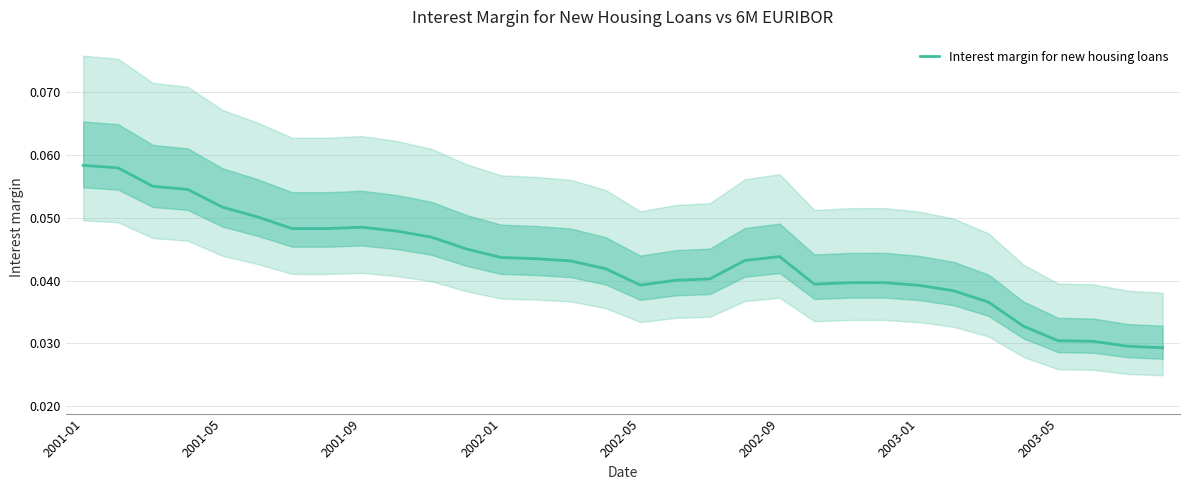

Which label corresponds to the largest value in the chart?

2001-01